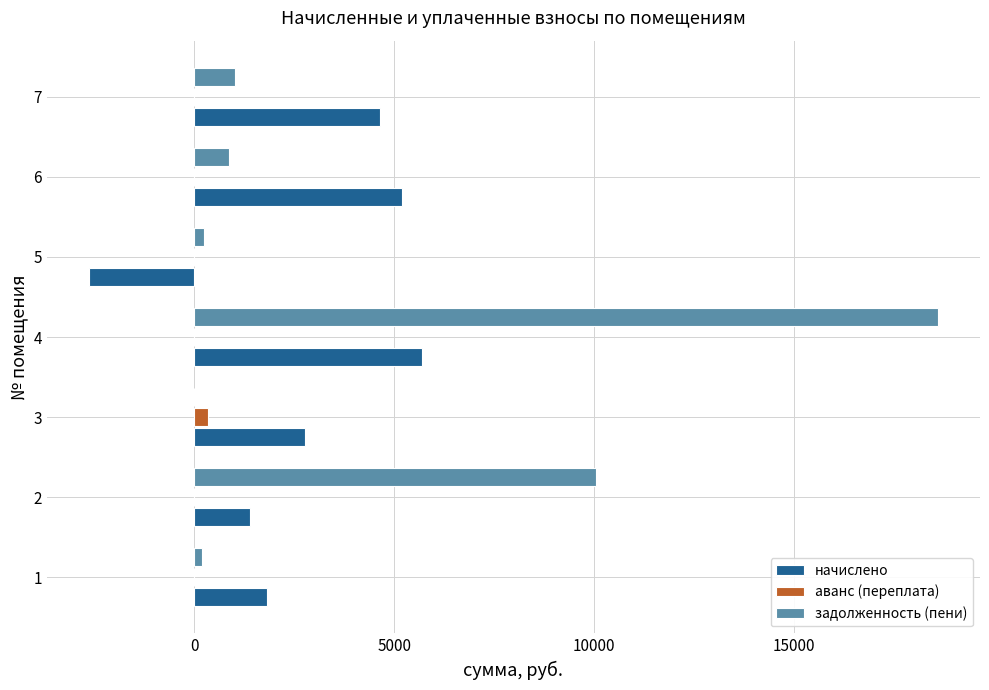

The value of задолженность (пени) at 4 is 18599.8. True or false?

True